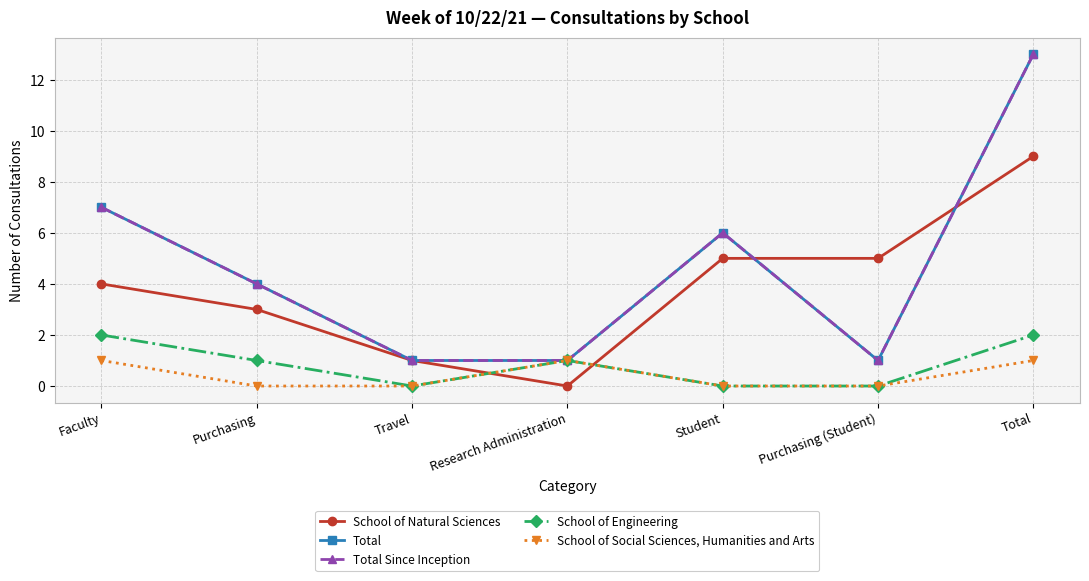

Is this an area chart (filled region under the line)?

No